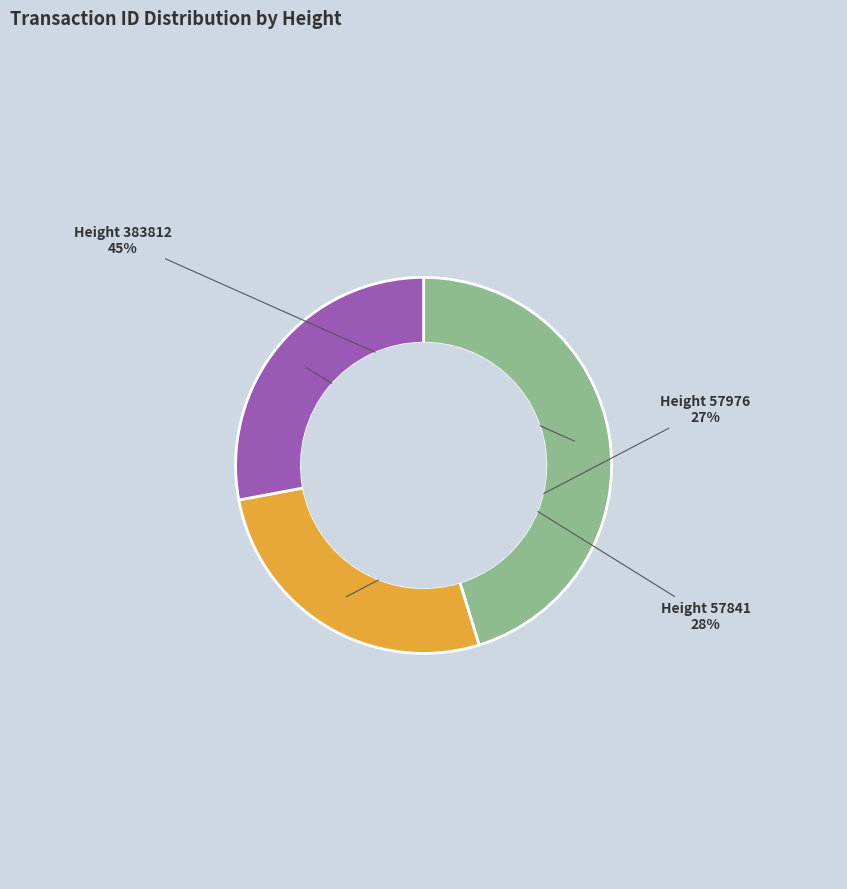

The Height 383812 slice represents 45% of the pie. True or false?

True